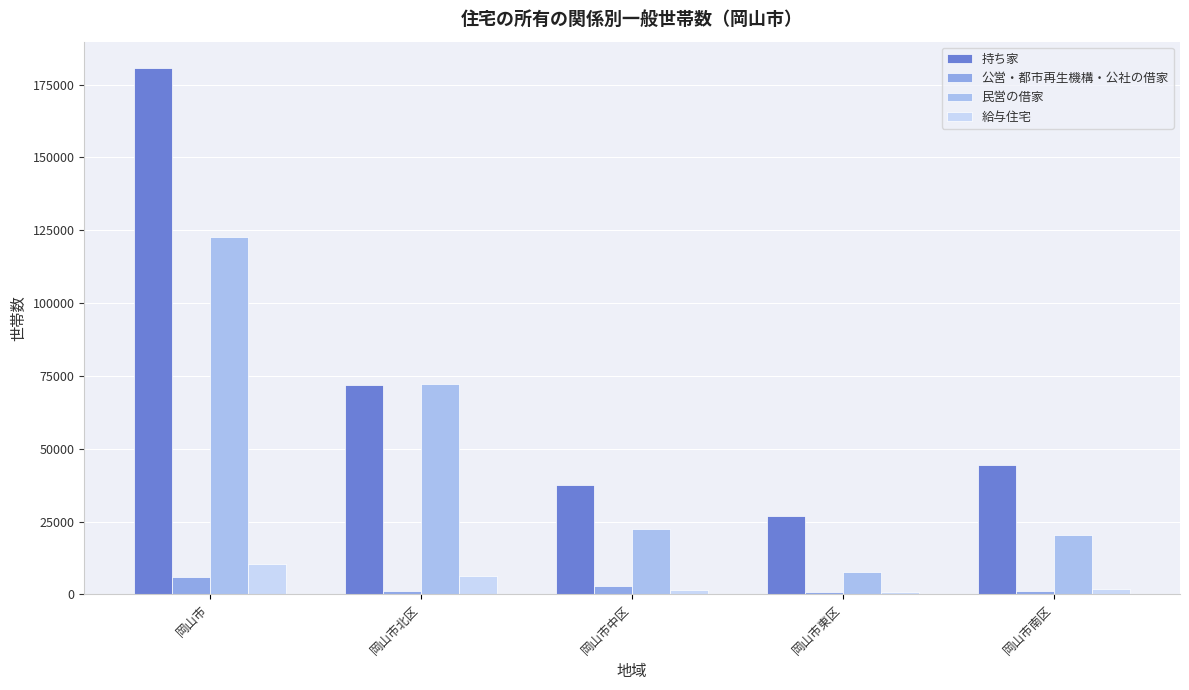

Which series has the largest range (max minus min)?

持ち家